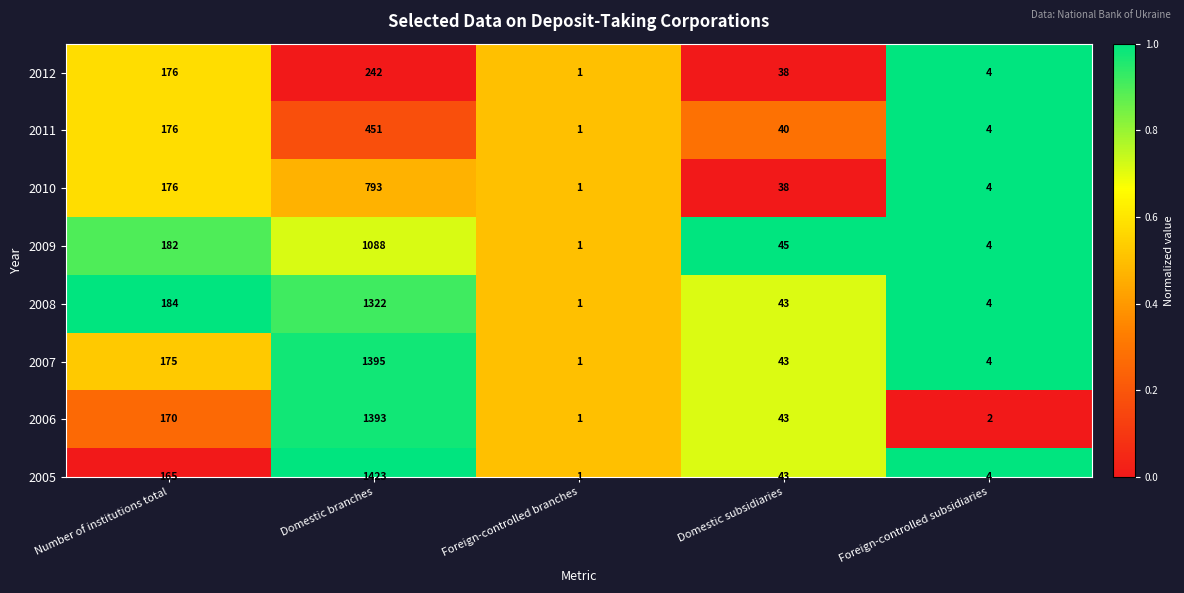

Rank the categories by value from lowest to highest.

Domestic branches, Domestic subsidiaries, Foreign-controlled branches, Number of institutions total, Foreign-controlled subsidiaries